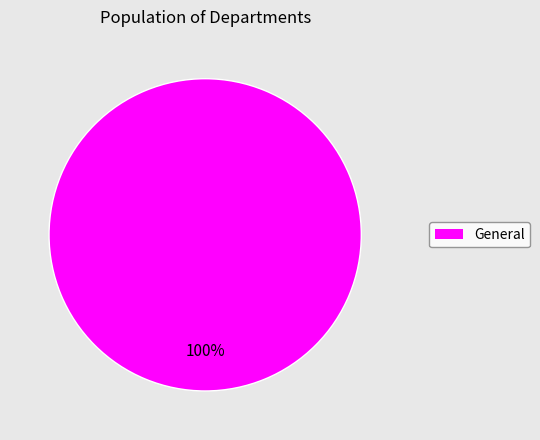

Is there any slice that represents more than half of the pie?

Yes